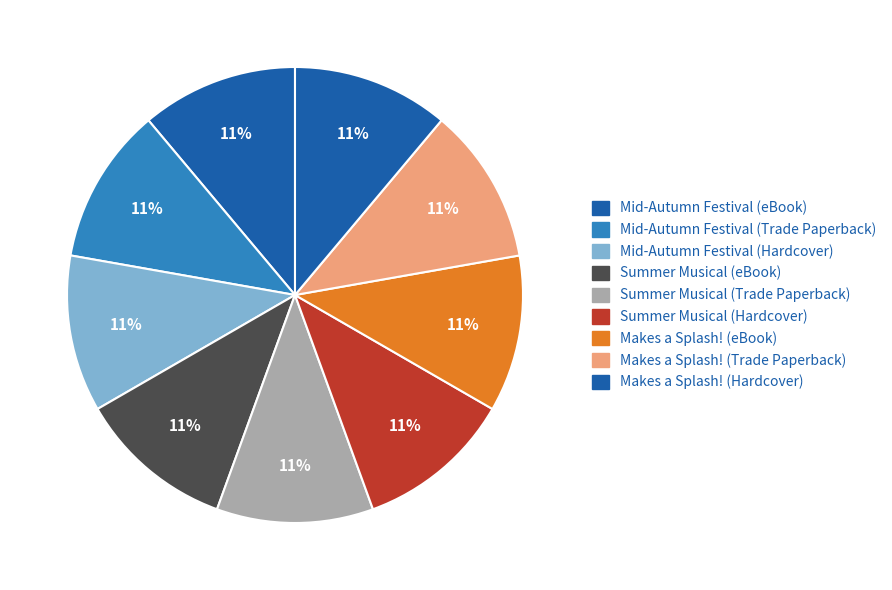

Is there any slice that represents more than half of the pie?

No